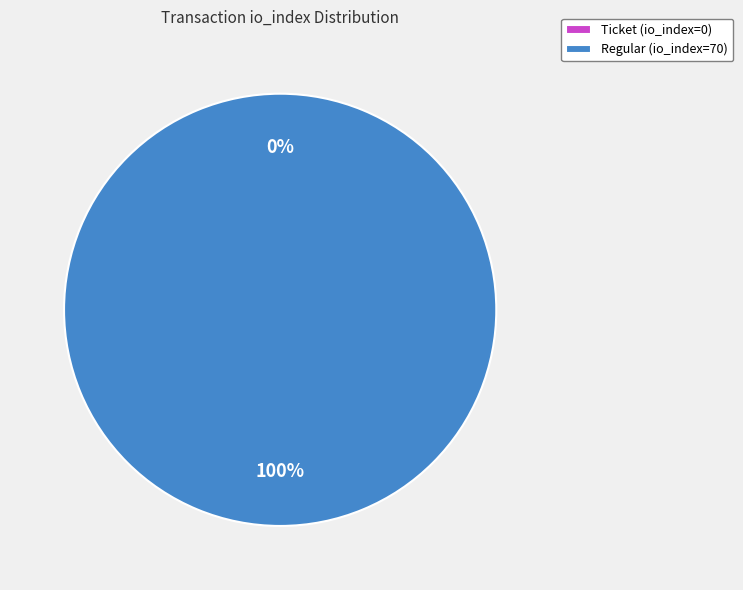

Is the sum of Ticket (io_index=0) and Regular (io_index=70) greater than half?

Yes